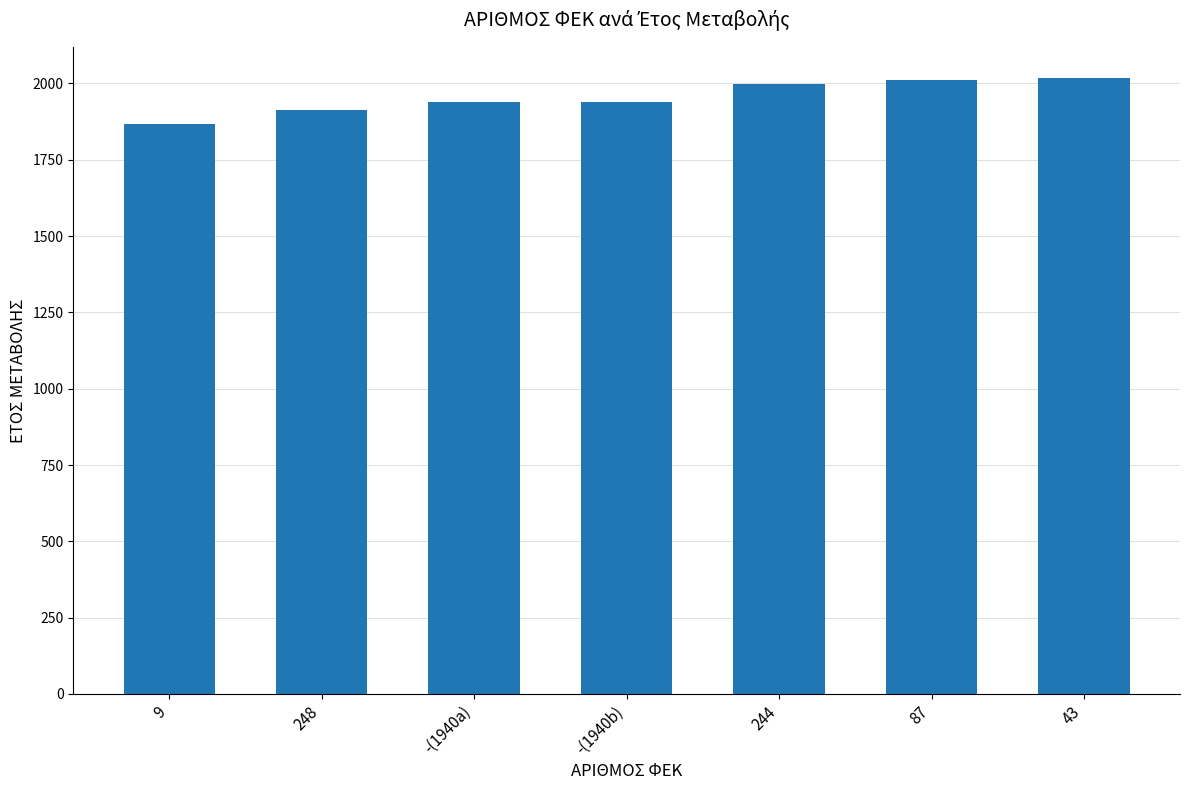

Reading left to right, list all the values displayed in this chart.

9=1866	248=1912	-(1940a)=1940	-(1940b)=1940	244=1997	87=2010	43=2019